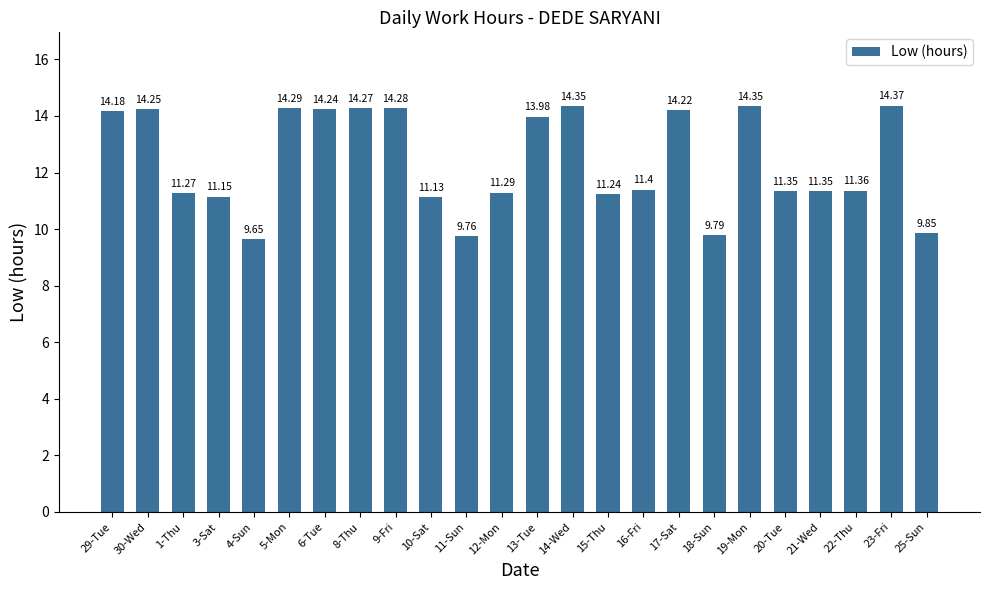

What is the sum of all values?

297.4